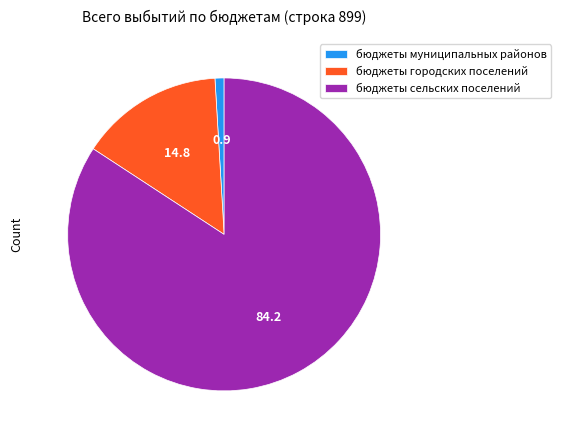

Count the number of slices in the pie.

3